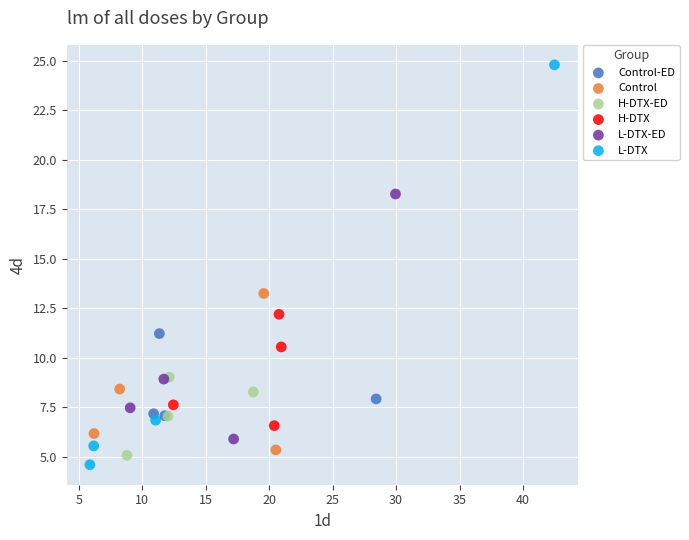

Which series contains the highest Y value?

L-DTX